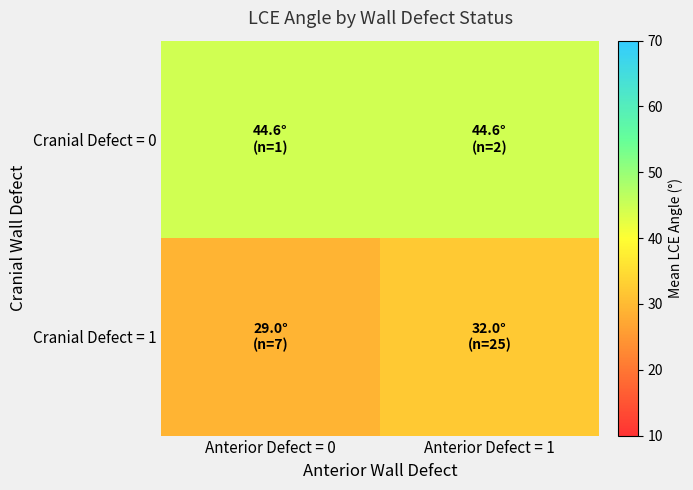

List the series in order of their overall mean, highest first.

Cranial Defect = 0, Cranial Defect = 1